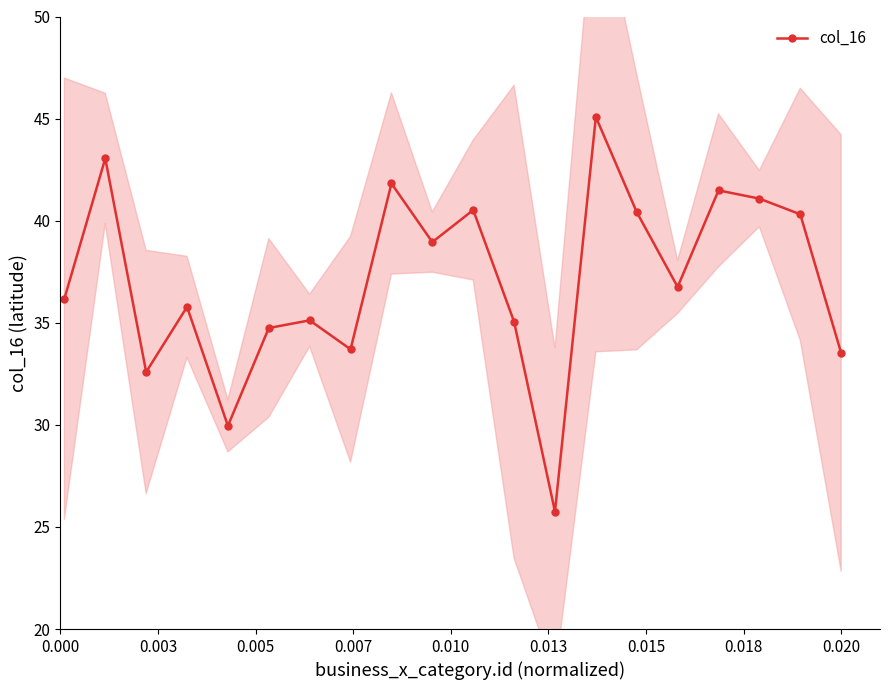

What is the value of the col_16 point at the 8th from the left?

33.7